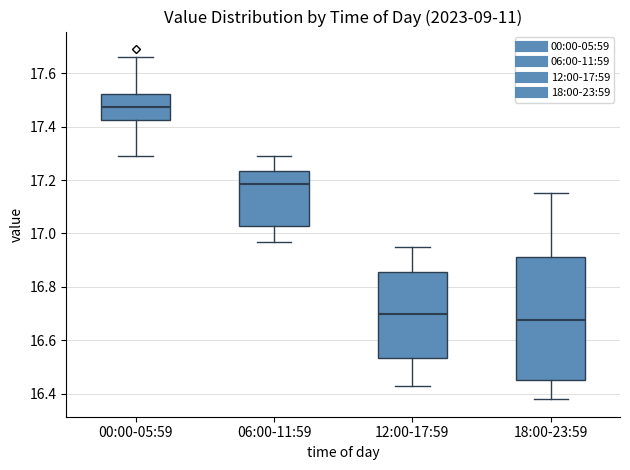

Comparing the boxes themselves (not the whiskers), which one is the tallest?

18:00-23:59